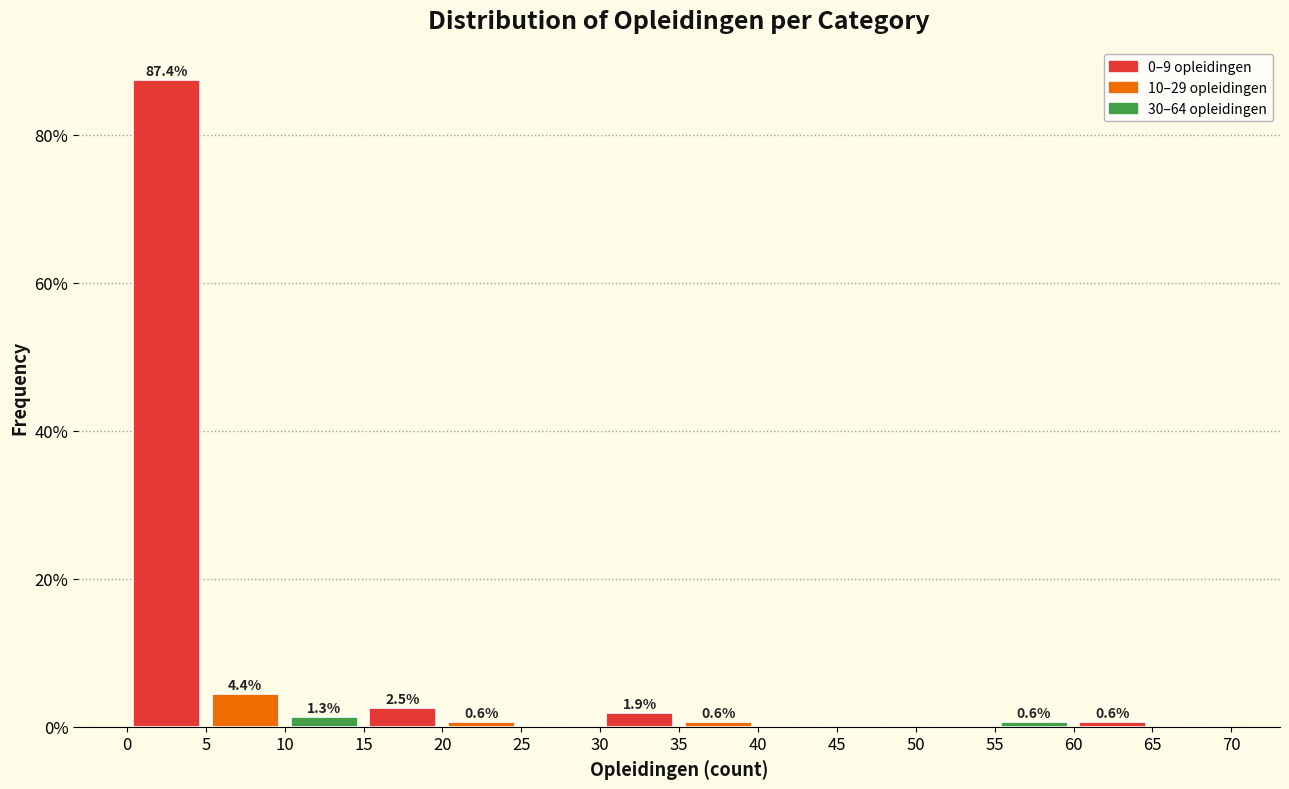

Over which range of the x-axis is the bar tallest?

0 to 5